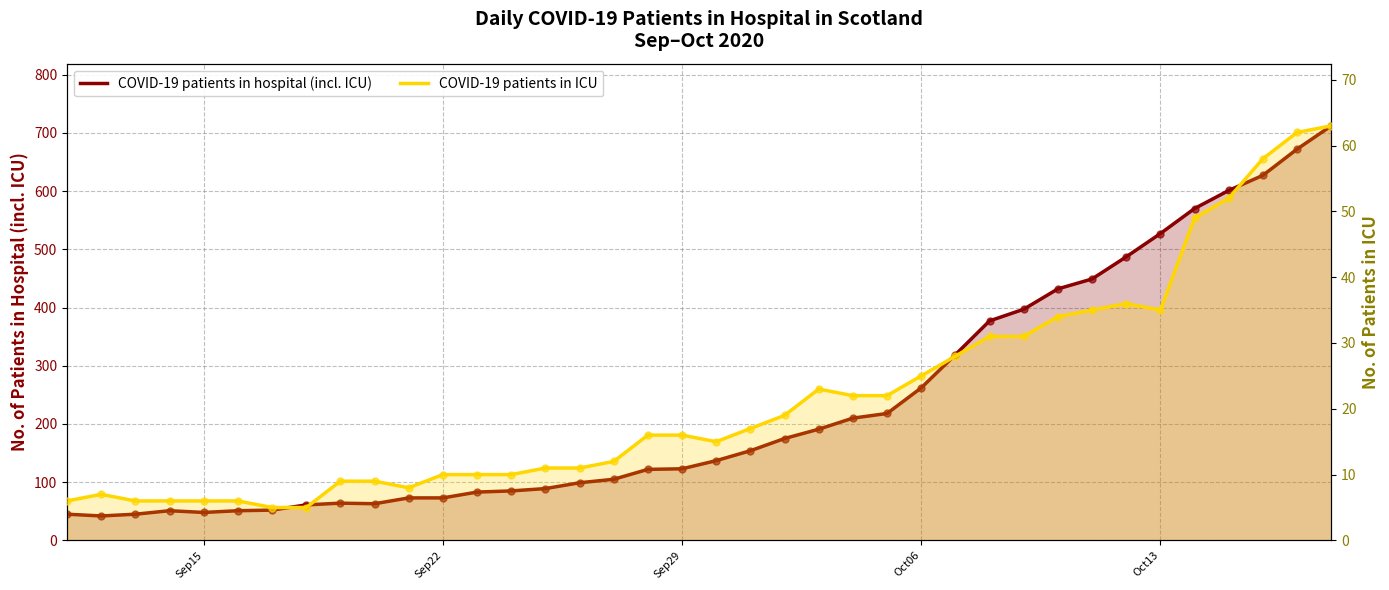

Which series has the largest total across all categories?

COVID-19 patients in hospital (incl. ICU)